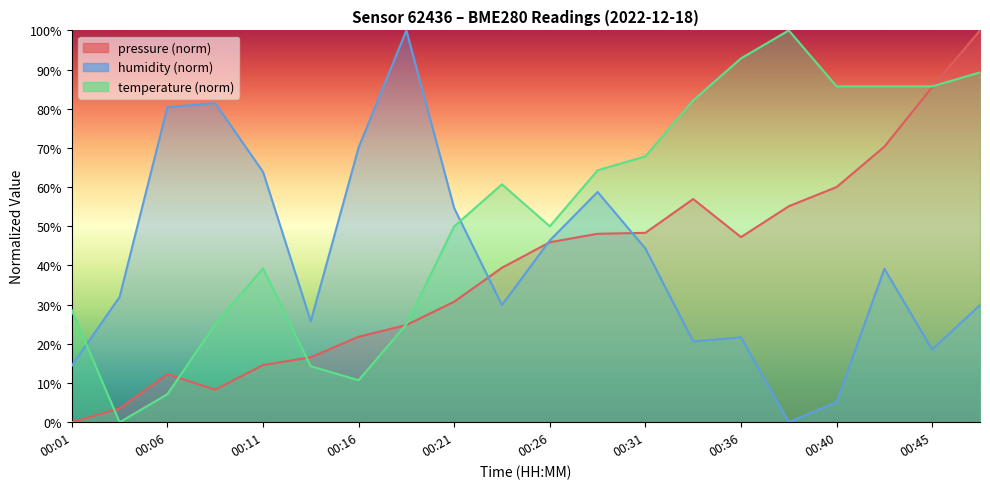

How many positive values does the humidity series have?

19